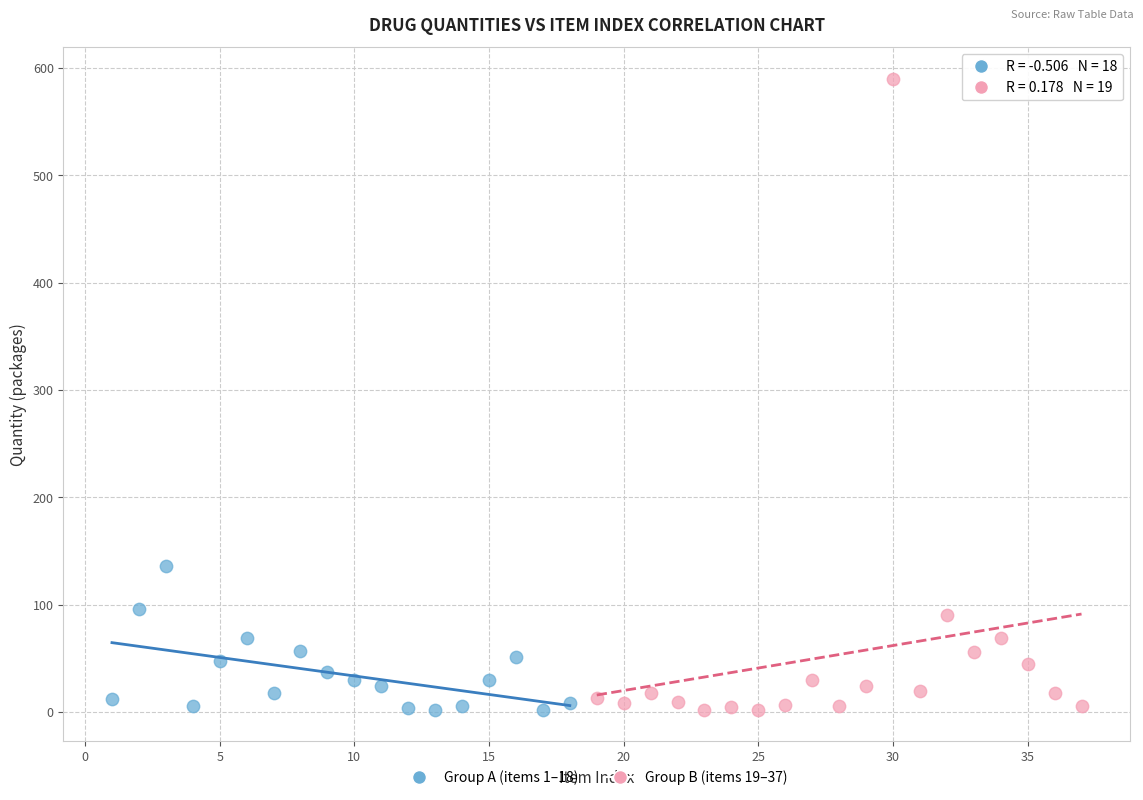

Which series reaches the maximum Y coordinate?

Group B (items 19–37)